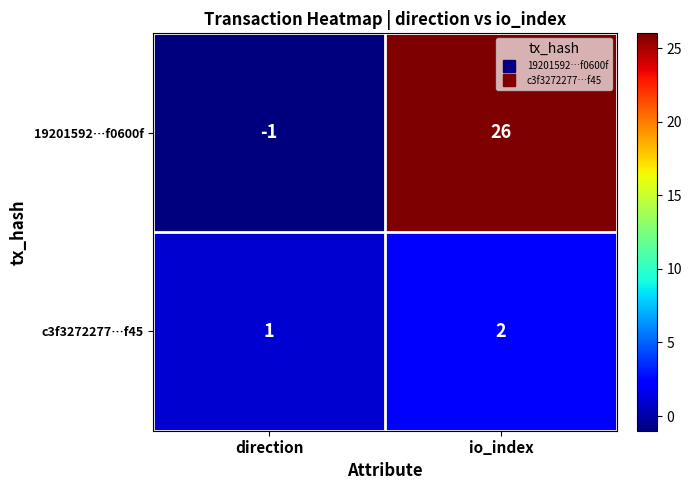

Which series has the widest spread of values?

19201592…f0600f